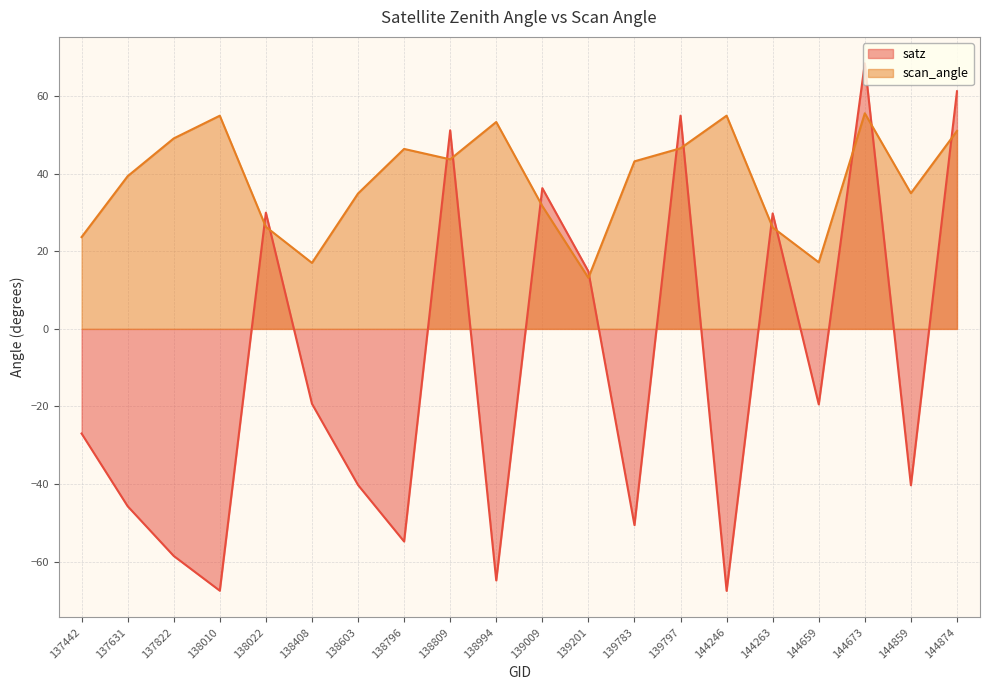

What is the value of the satz point at the 9th from the left?

51.2